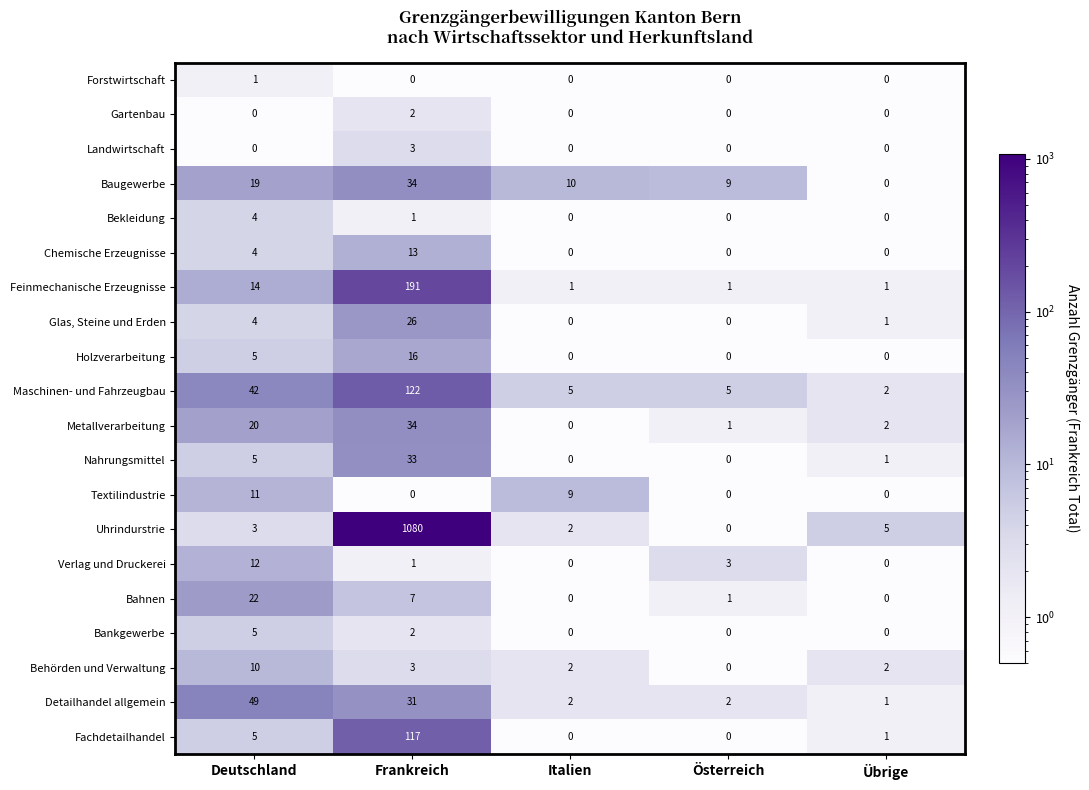

How many distinct data groups are displayed?

20